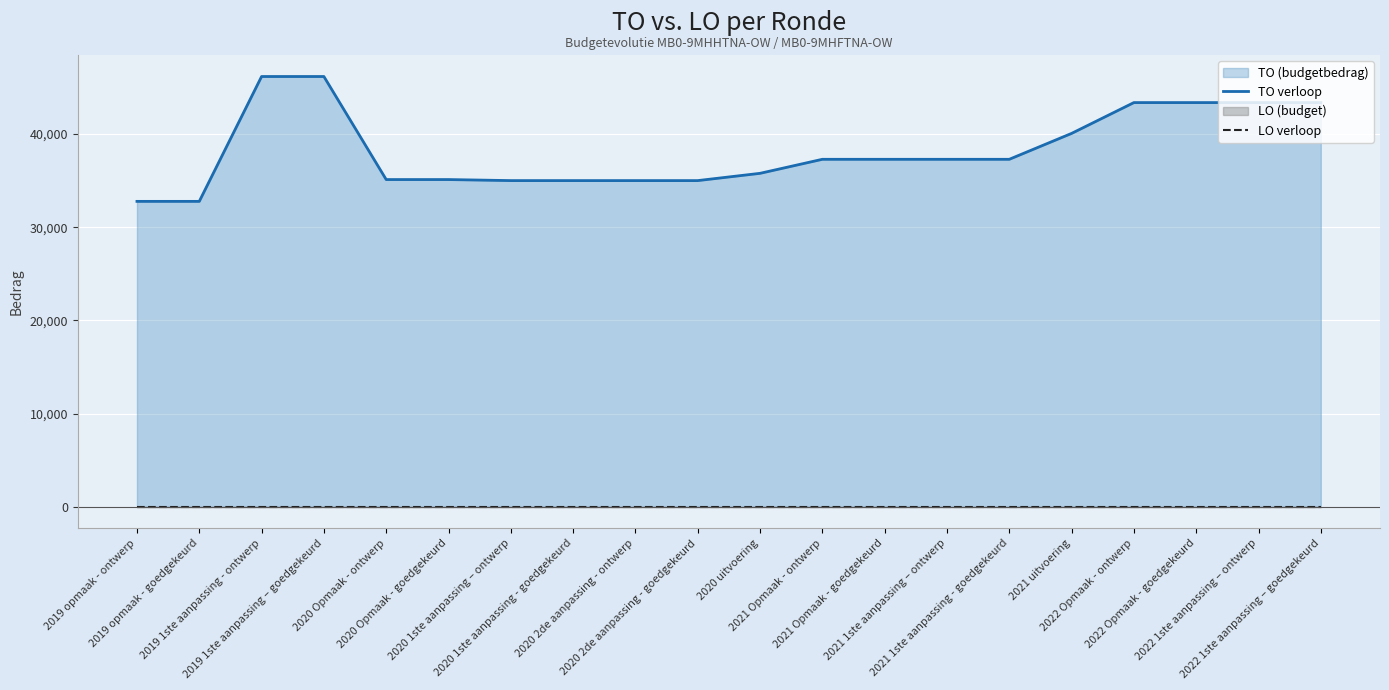

Which category has the highest value in the LO (line) series?

2019 opmaak - ontwerp